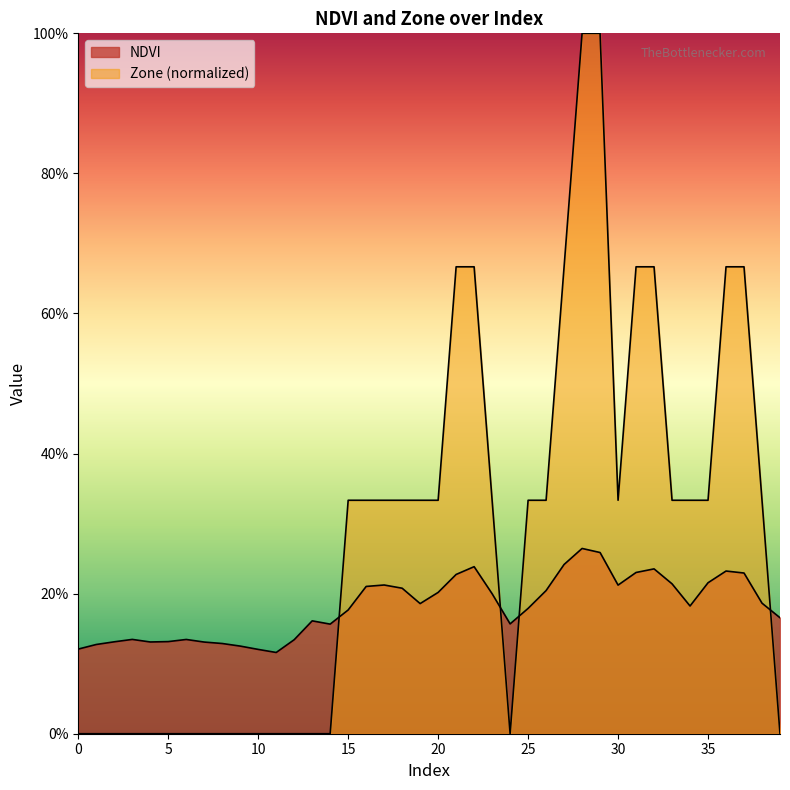

What is the difference between the second highest and second lowest values in the NDVI series?

0.1